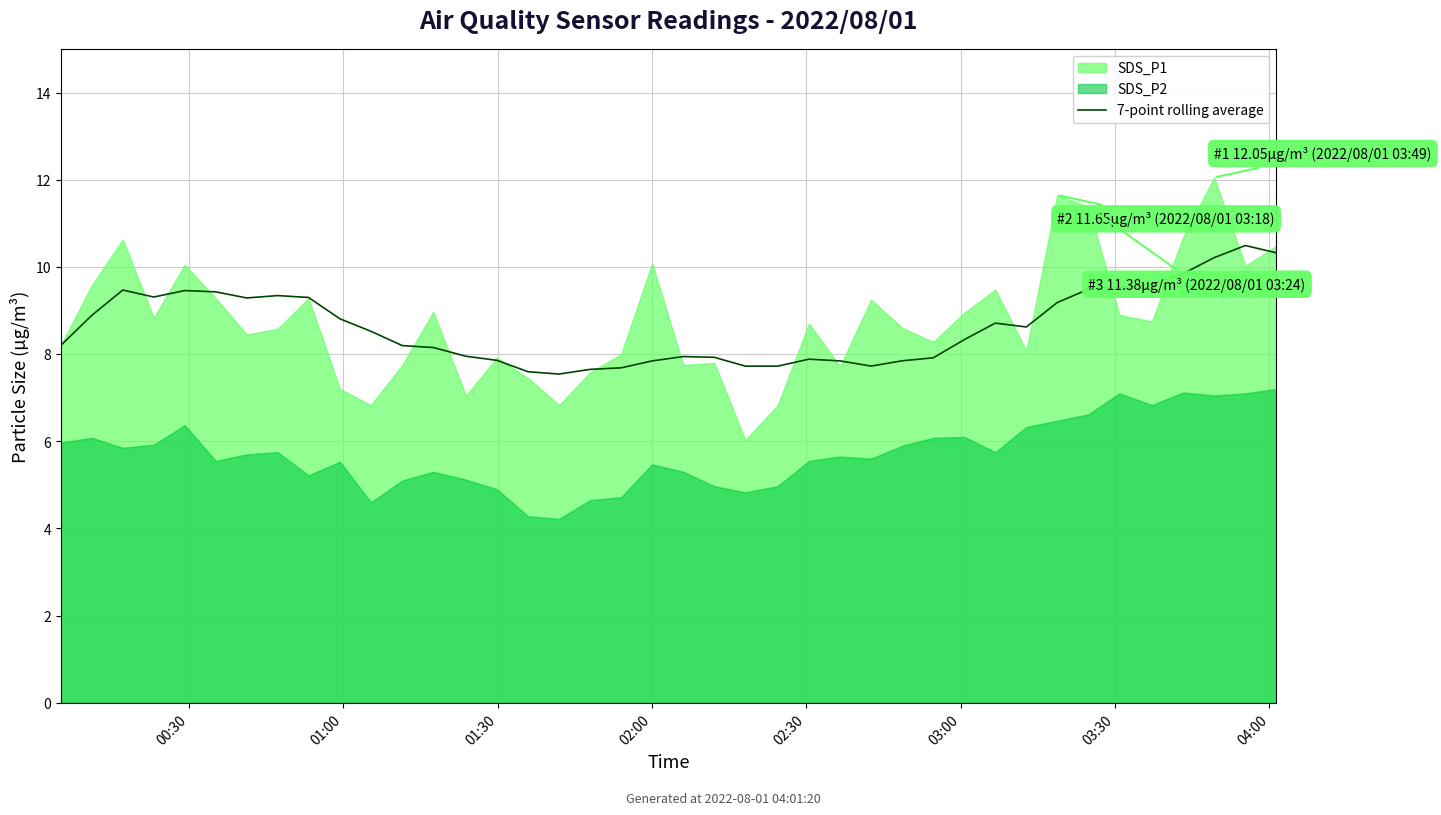

What is the highest value of the 7-point rolling average series?

10.5